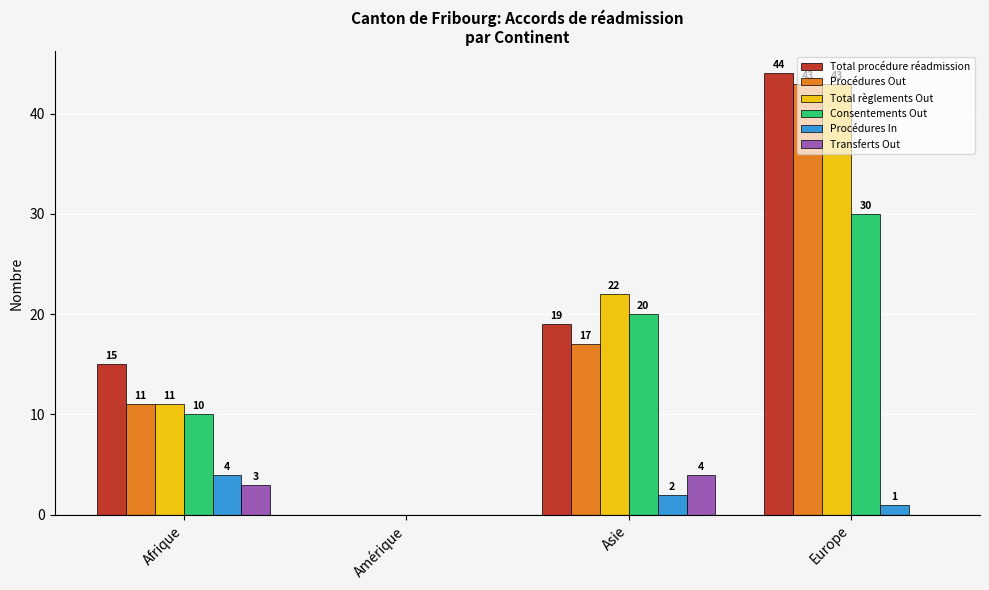

Is it true that Total procédure réadmission equals 26 at Afrique?

False